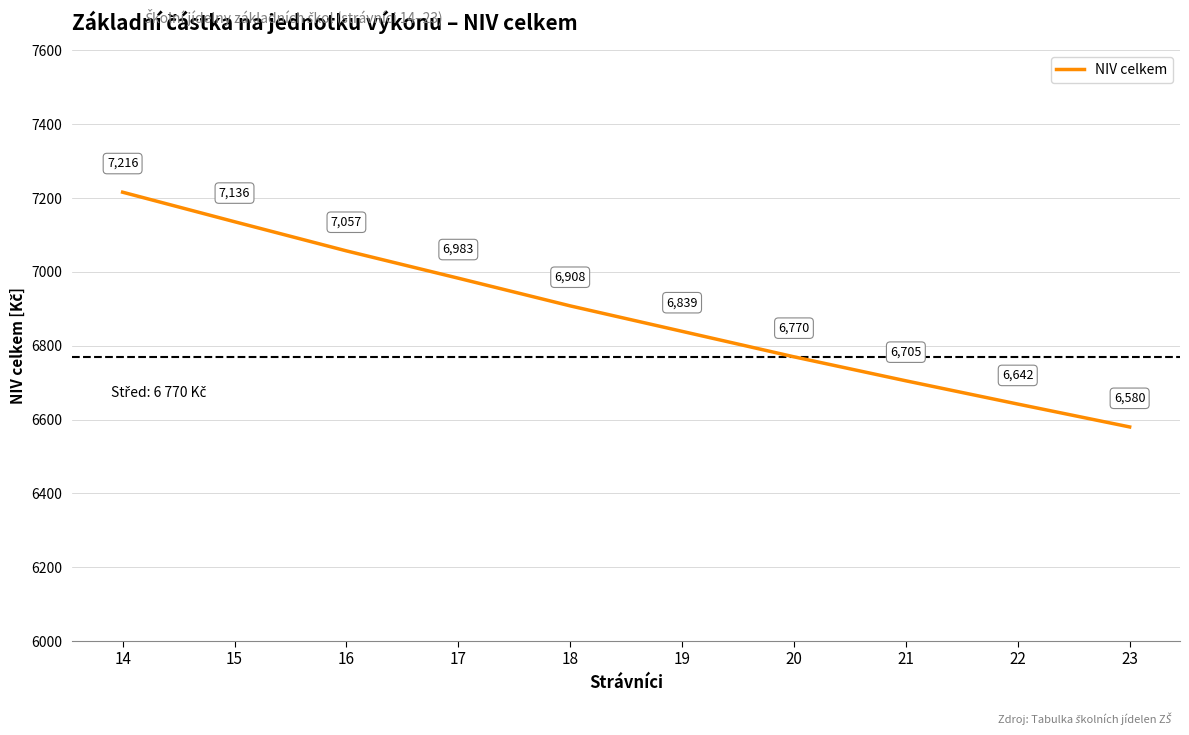

Is this an area chart (filled region under the line)?

No